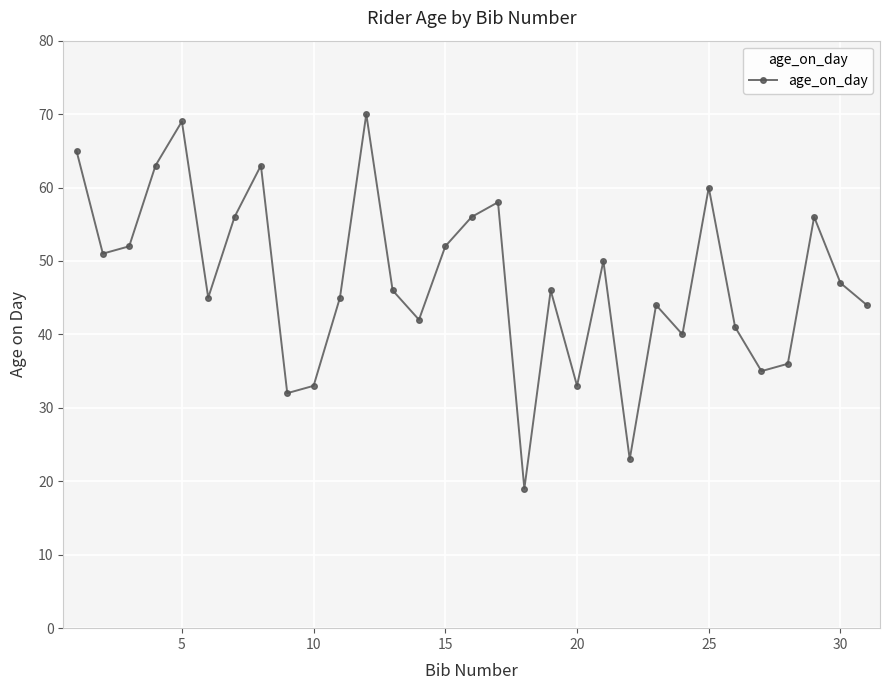

What is the value of the 21st point from the left?

50